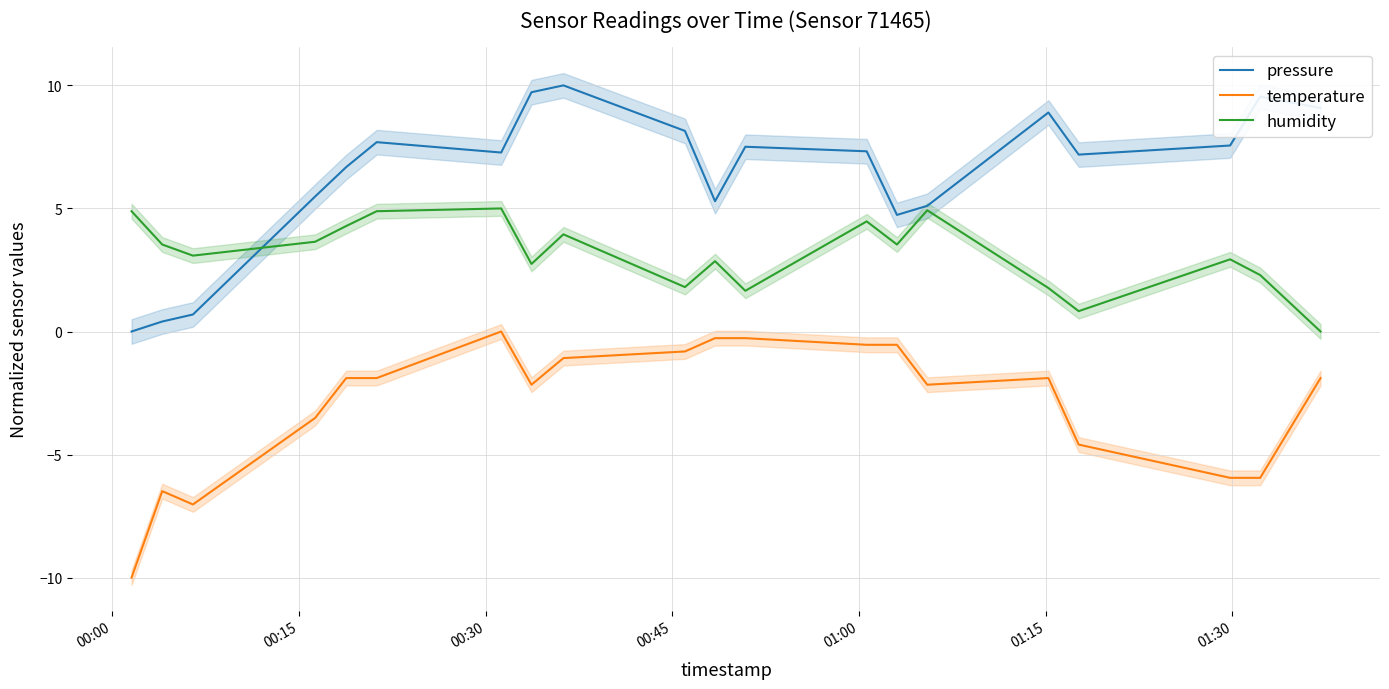

What is the average value of the pressure series?

6.4